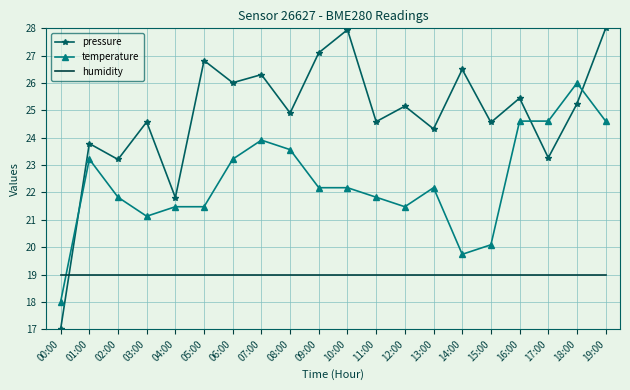

Rank the series at 16:00 from lowest to highest value.

humidity, temperature, pressure